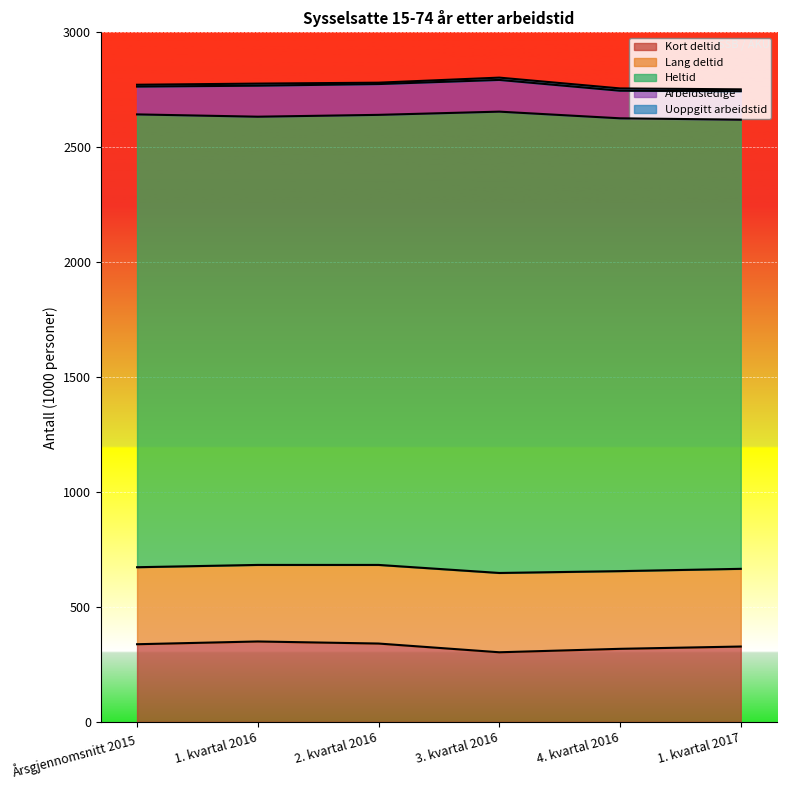

What is the average value of the Arbeidsledige series?

129